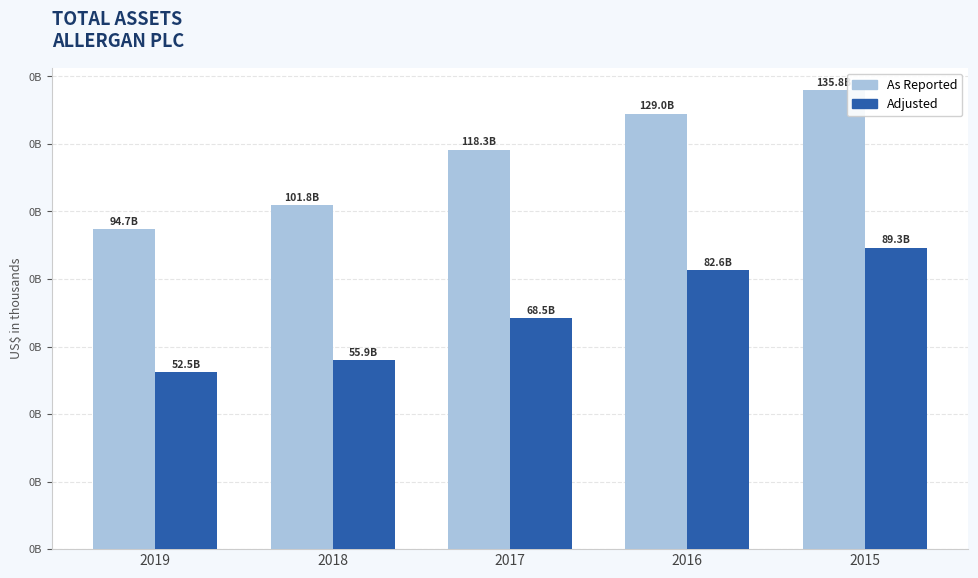

What are all the series names shown in the legend?

As Reported, Adjusted